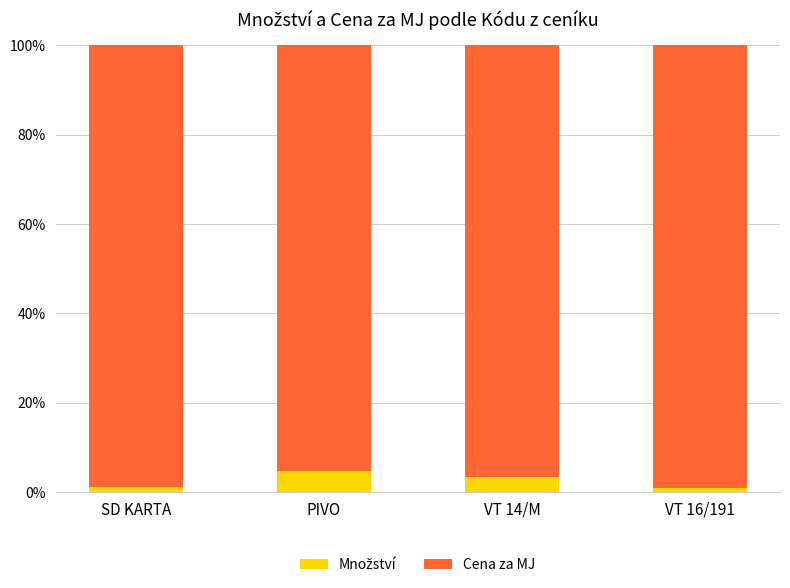

What is the total value across all series at VT 14/M?

100.0